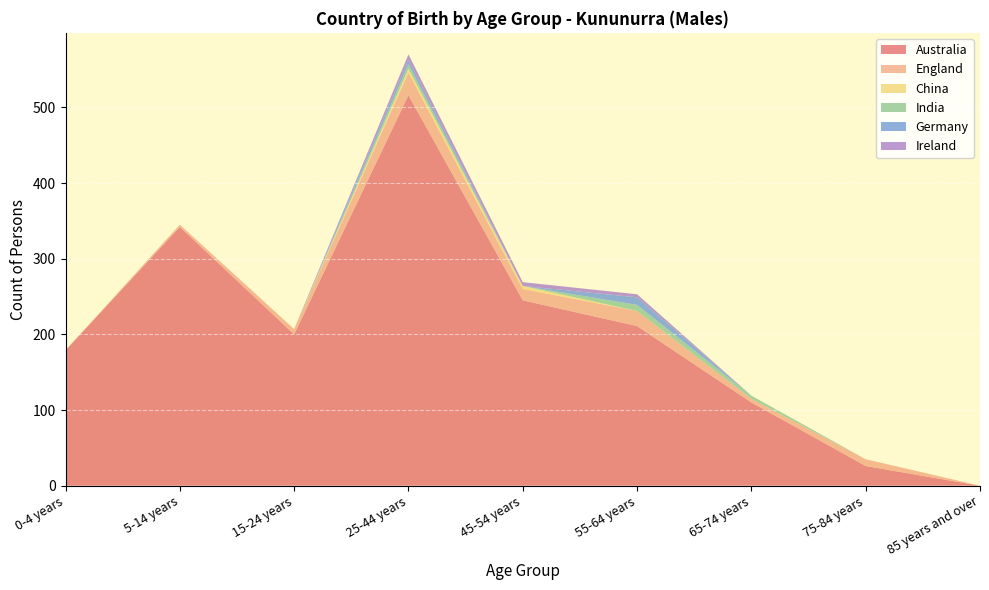

Reading left to right, list all the values displayed in this chart.

Australia: 179	342	200	516	245	211	110	26	0
England: 0	3	7	30	15	20	5	9	0
China: 0	0	0	5	4	0	0	0	0
India: 0	0	0	6	0	8	4	0	0
Germany: 0	0	0	6	0	10	0	0	0
Ireland: 0	0	0	7	5	4	0	0	0